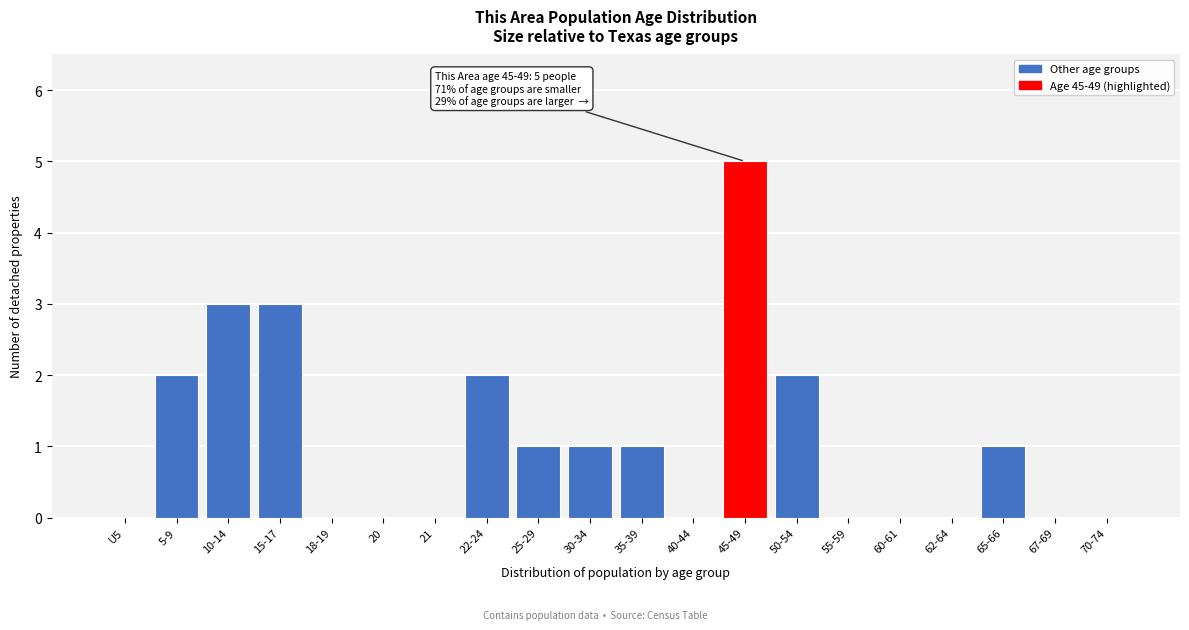

Reading left to right, extract all data points from this chart.

U5=0	5-9=2	10-14=3	15-17=3	18-19=0	20=0	21=0	22-24=2	25-29=1	30-34=1	35-39=1	40-44=0	45-49=5	50-54=2	55-59=0	60-61=0	62-64=0	65-66=1	67-69=0	70-74=0